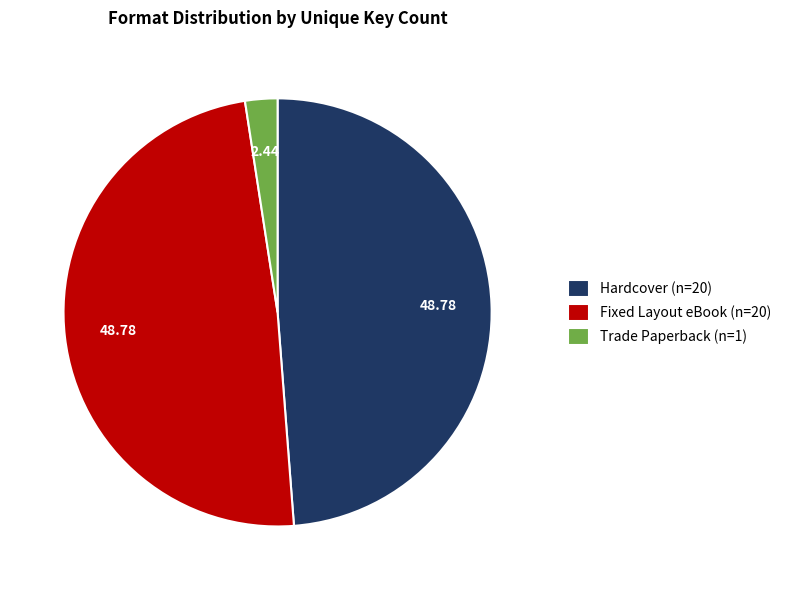

Does any single category account for the majority?

No